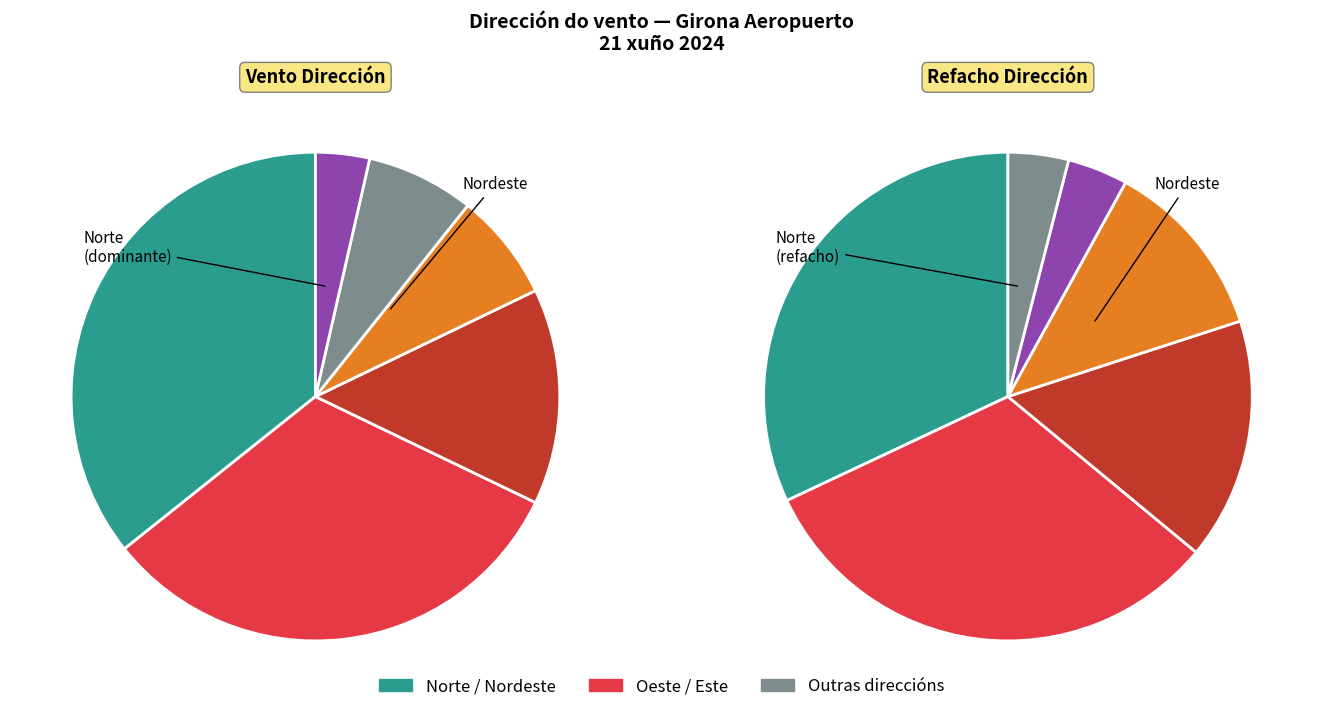

Does Este represent more than half of the total?

No